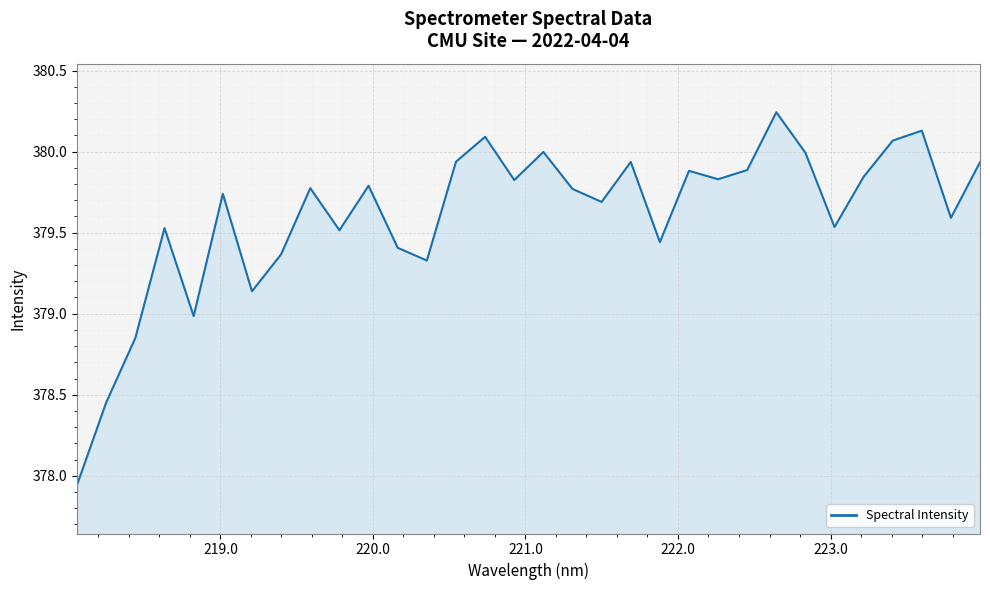

What is the difference between the maximum and minimum values?

2.3